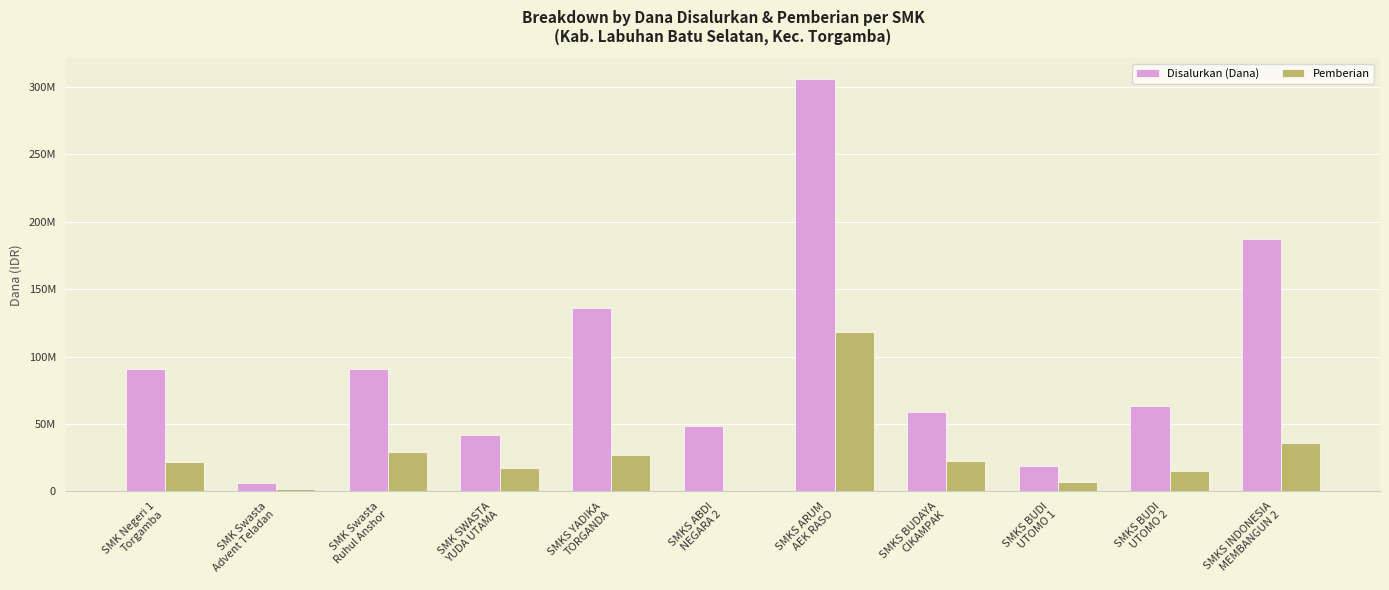

Which has a higher value, SMKS ABDI
NEGARA 2 or SMKS INDONESIA
MEMBANGUN 2?

SMKS INDONESIA
MEMBANGUN 2